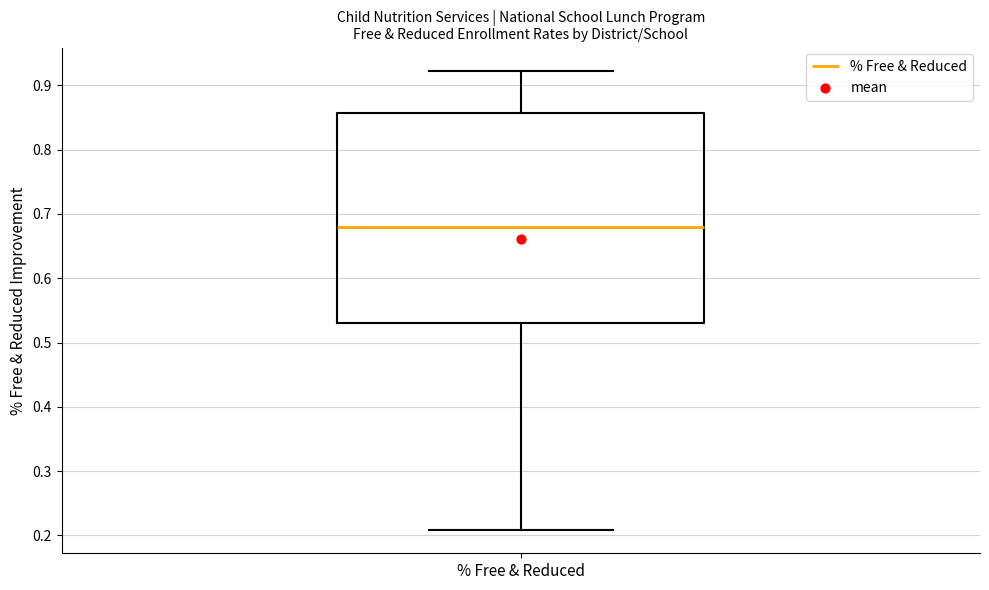

Where does the lower whisker of the box for % Free & Reduced end on the y-axis? The values are not printed on the chart, so give them approximately, as read against the axis.

0.21